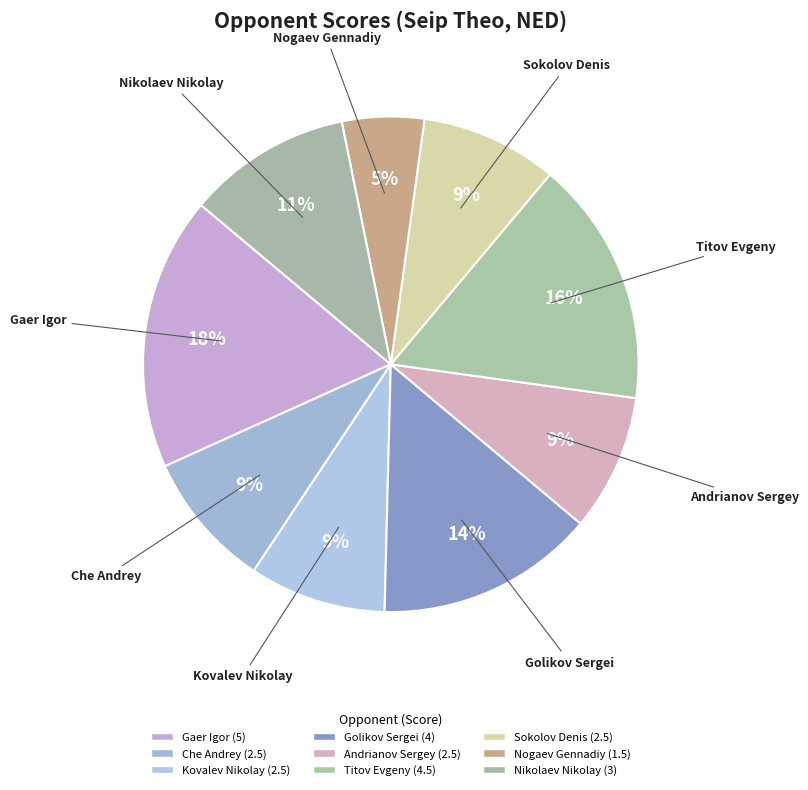

What is the largest slice in the pie chart?

Gaer Igor